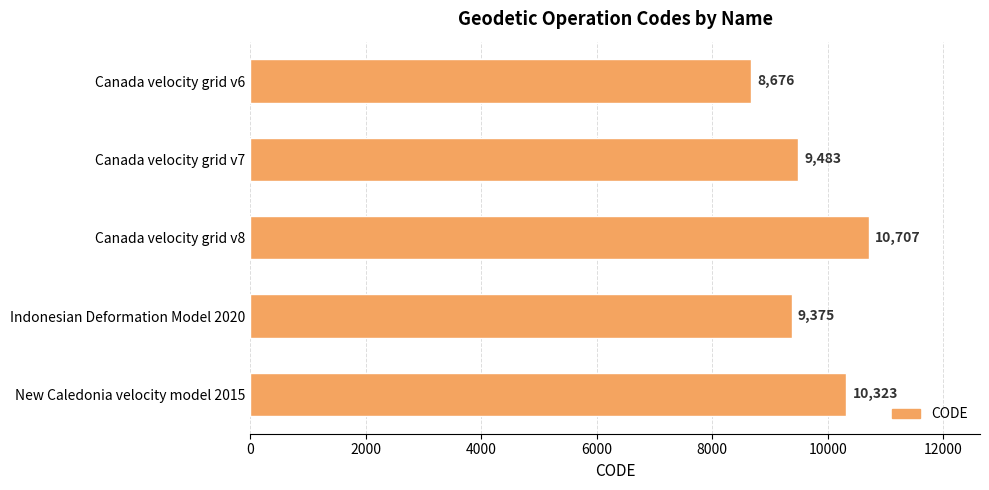

Reading bottom to top, list all the values displayed in this chart.

New Caledonia velocity model 2015=10323	Indonesian Deformation Model 2020=9375	Canada velocity grid v8=10707	Canada velocity grid v7=9483	Canada velocity grid v6=8676